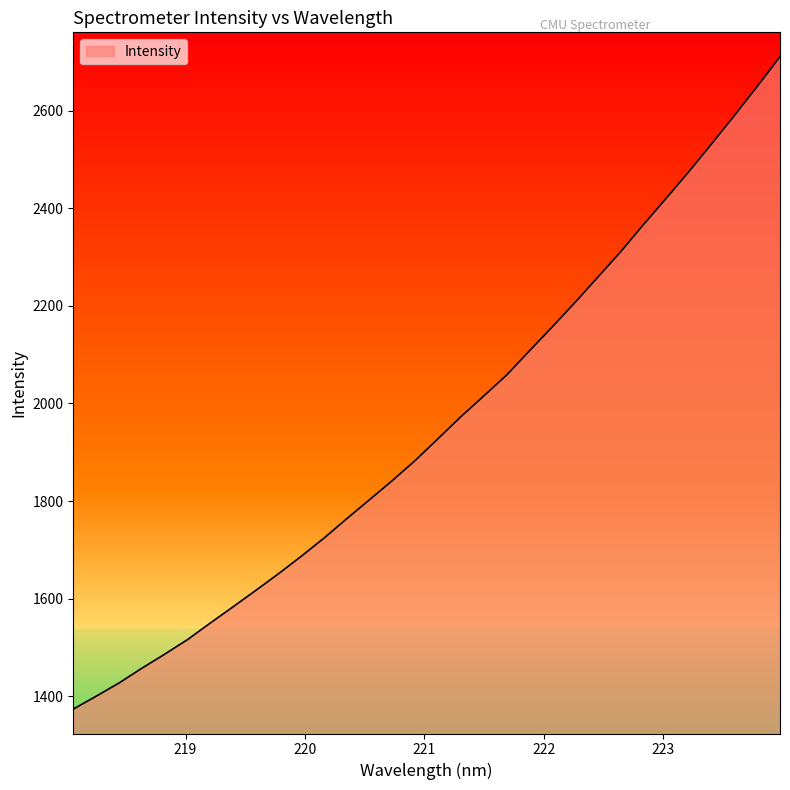

What is the minimum value shown in the chart?

1373.9